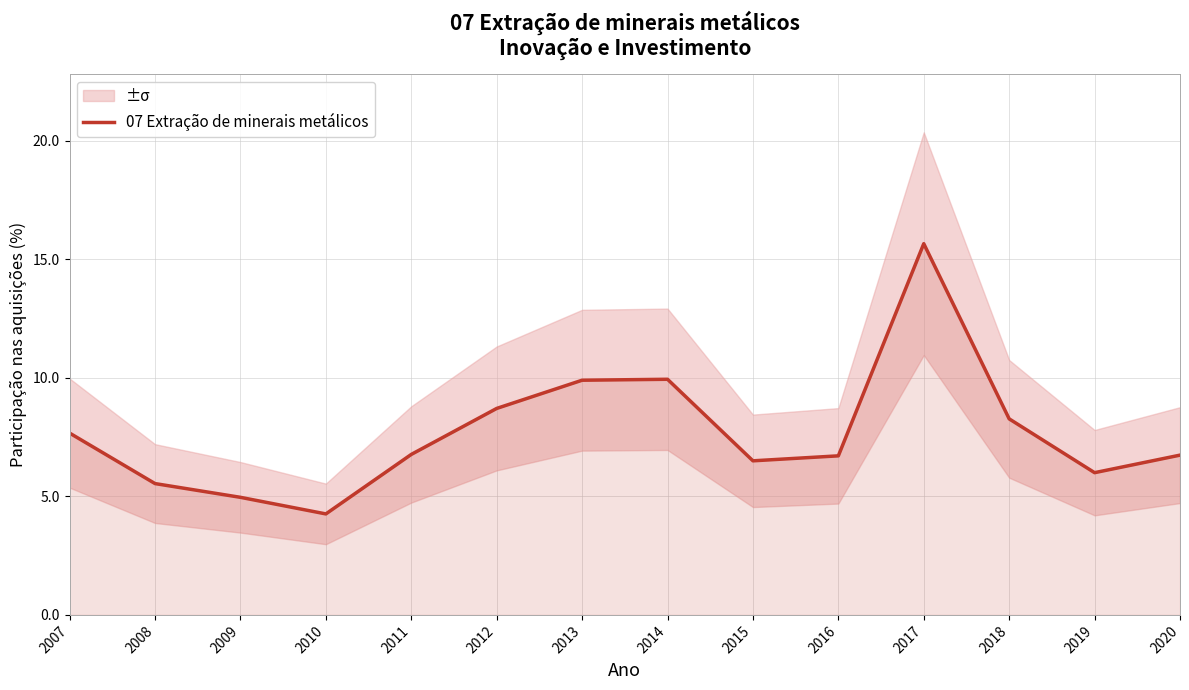

Rank the categories by value from highest to lowest.

2017, 2014, 2013, 2012, 2018, 2007, 2011, 2020, 2016, 2015, 2019, 2008, 2009, 2010